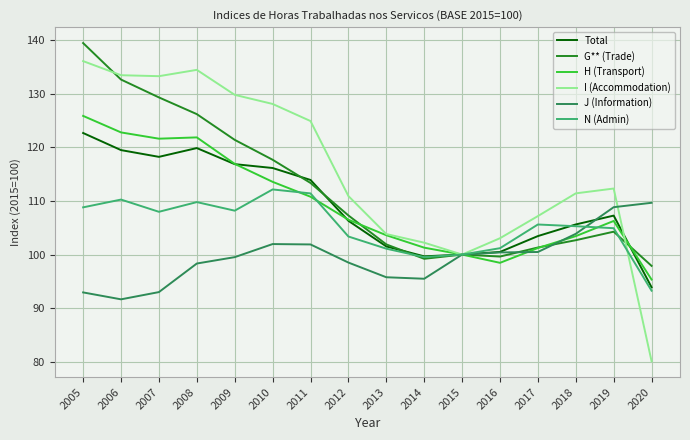

What is the difference between the highest and lowest values at 2014?

6.7